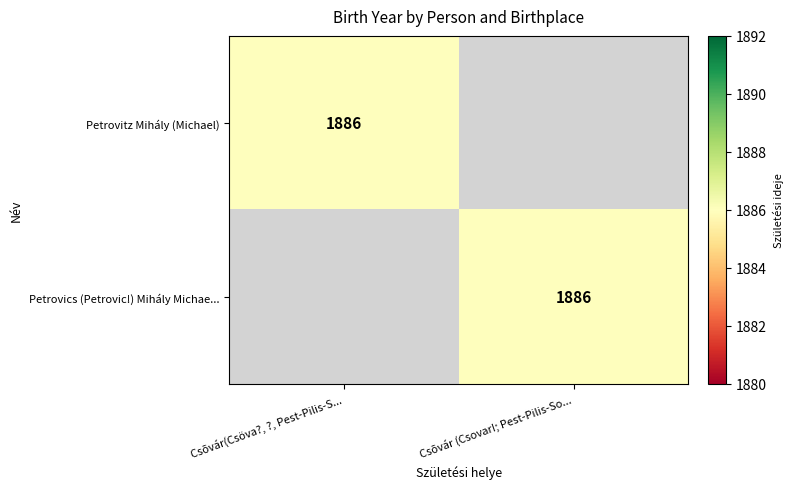

True or false: Petrovics (Petrovic!) Mihály Michae... has a value of 2804 at Csõvár (Csovar!; Pest-Pilis-So....

False